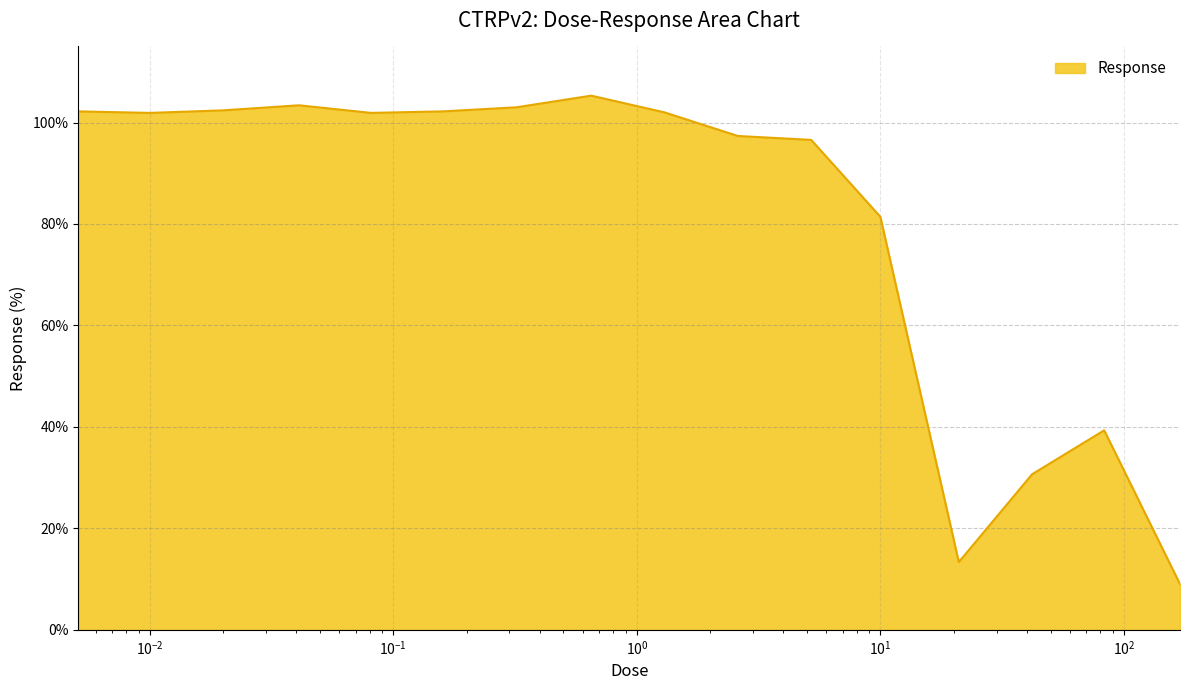

What is the minimum value shown in the chart?

9.0